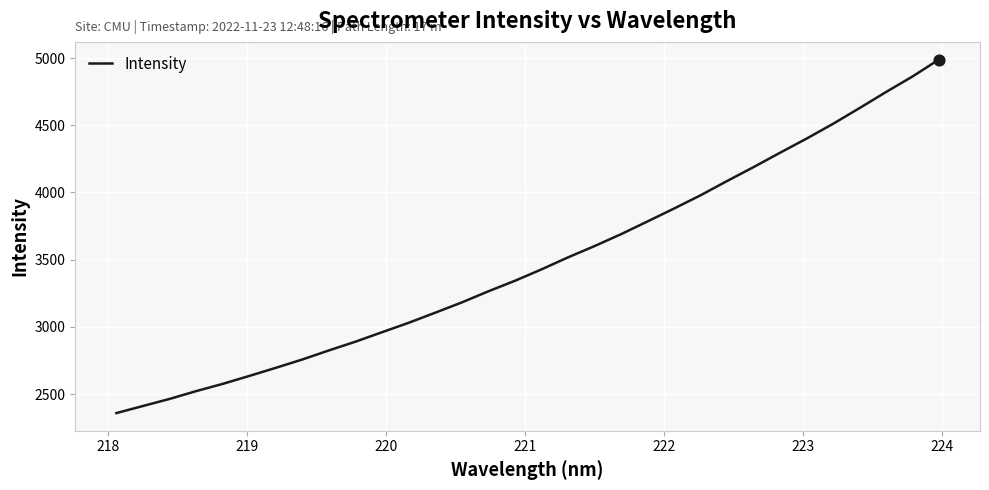

What is the maximum value shown in the chart?

4988.6